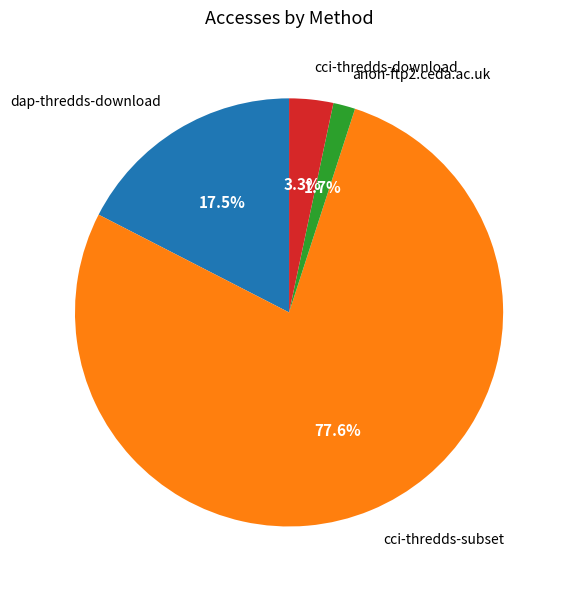

What percentage is NOT represented by cci-thredds-download?

96.7%